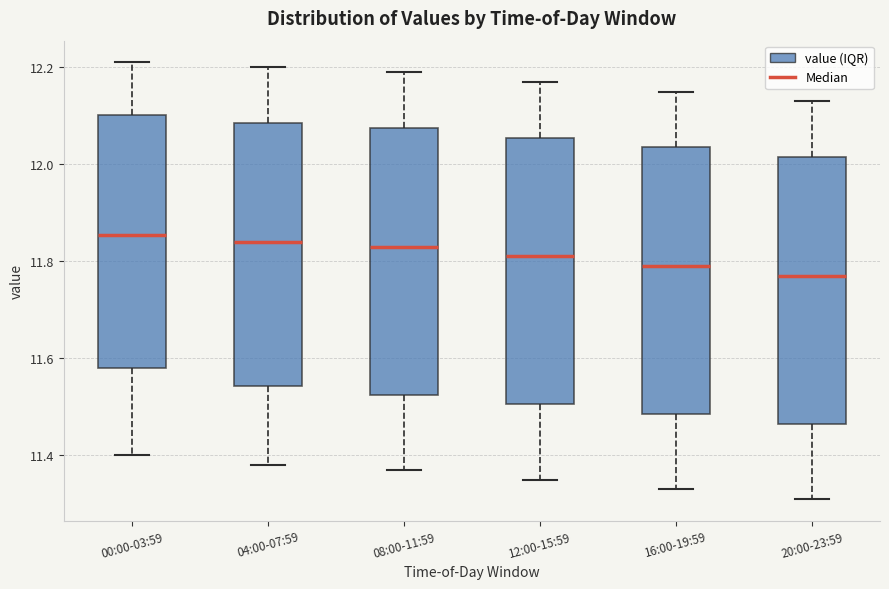

Reading left to right, read every box against the y-axis: the position of its median line, the range the box covers, and the ends of its whiskers. The values are not printed on the chart, so give them approximately, as read against the axis.

00:00-03:59: median 11.86, box 11.58 to 12.10, whiskers 11.40 to 12.22
04:00-07:59: median 11.84, box 11.54 to 12.08, whiskers 11.38 to 12.20
08:00-11:59: median 11.84, box 11.52 to 12.08, whiskers 11.38 to 12.20
12:00-15:59: median 11.82, box 11.50 to 12.06, whiskers 11.36 to 12.18
16:00-19:59: median 11.80, box 11.48 to 12.04, whiskers 11.34 to 12.16
20:00-23:59: median 11.78, box 11.46 to 12.02, whiskers 11.32 to 12.14